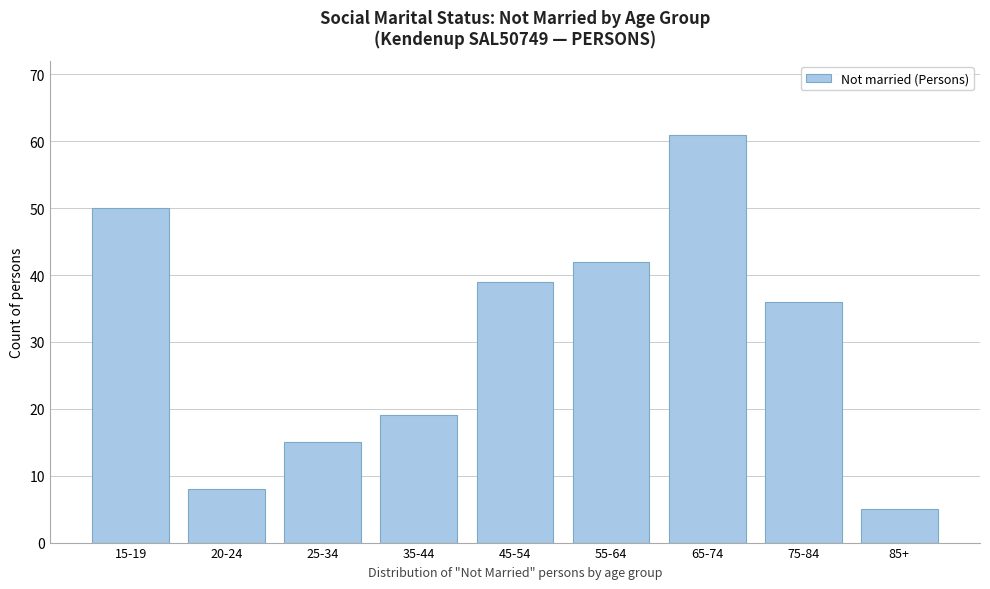

Reading right to left, what are all the values shown in this chart?

85+=5	75-84=36	65-74=61	55-64=42	45-54=39	35-44=19	25-34=15	20-24=8	15-19=50